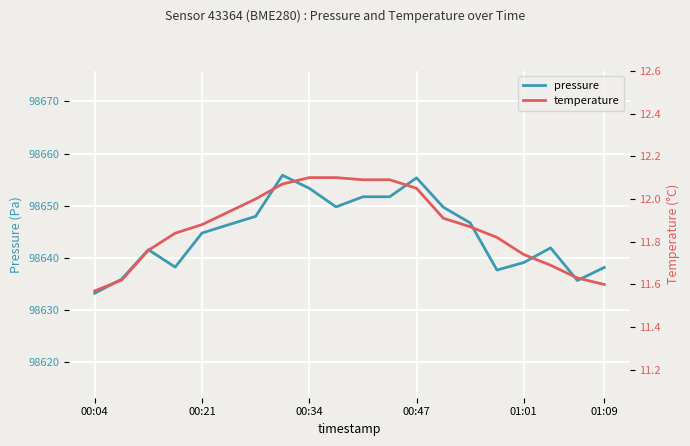

What is the value of the pressure point at the 18th from the left?

98641.9